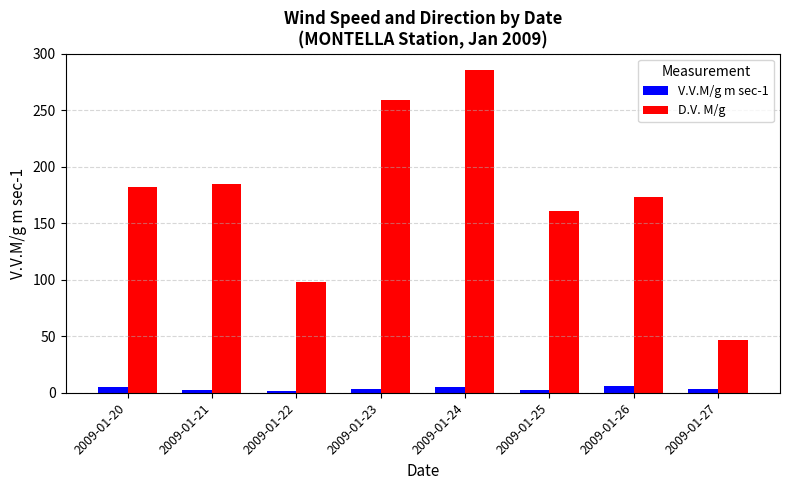

Is it true that D.V. M/g equals 185.0 at 2009-01-21?

True